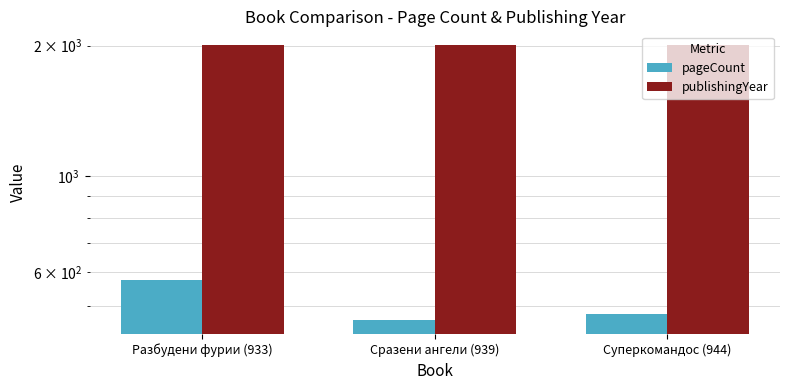

Where is publishingYear nearest to the value 2004?

Сразени ангели (939)